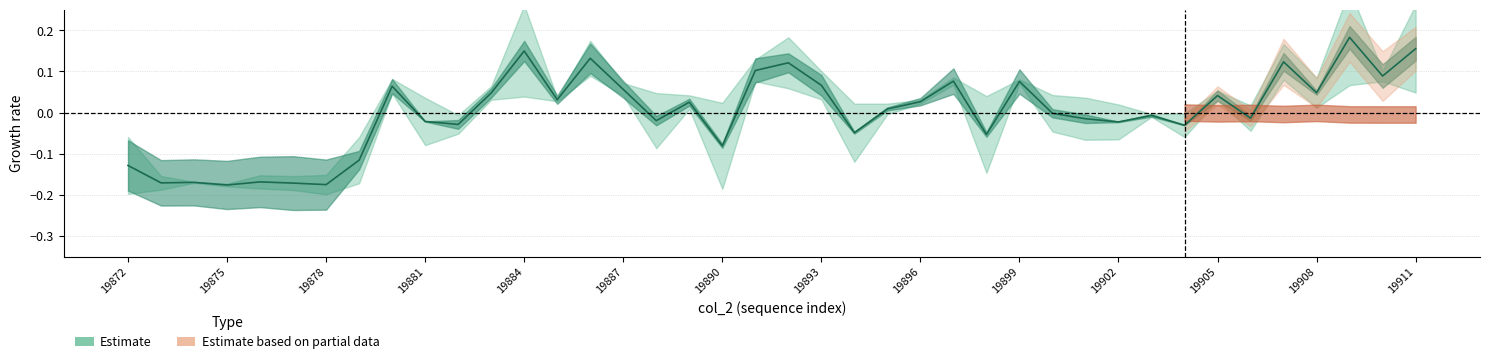

Reading left to right, transcribe all the data shown in this chart.

-0.1	-0.2	-0.2	-0.2	-0.2	-0.2	-0.2	-0.1	0.1	-0.0	-0.0	0.0	0.1	0.0	0.1	0.1	-0.0	0.0	-0.1	0.1	0.1	0.1	-0.0	0.0	0.0	0.1	-0.1	0.1	-0.0	-0.0	-0.0	-0.0	-0.0	0.0	-0.0	0.1	0.0	0.2	0.1	0.2